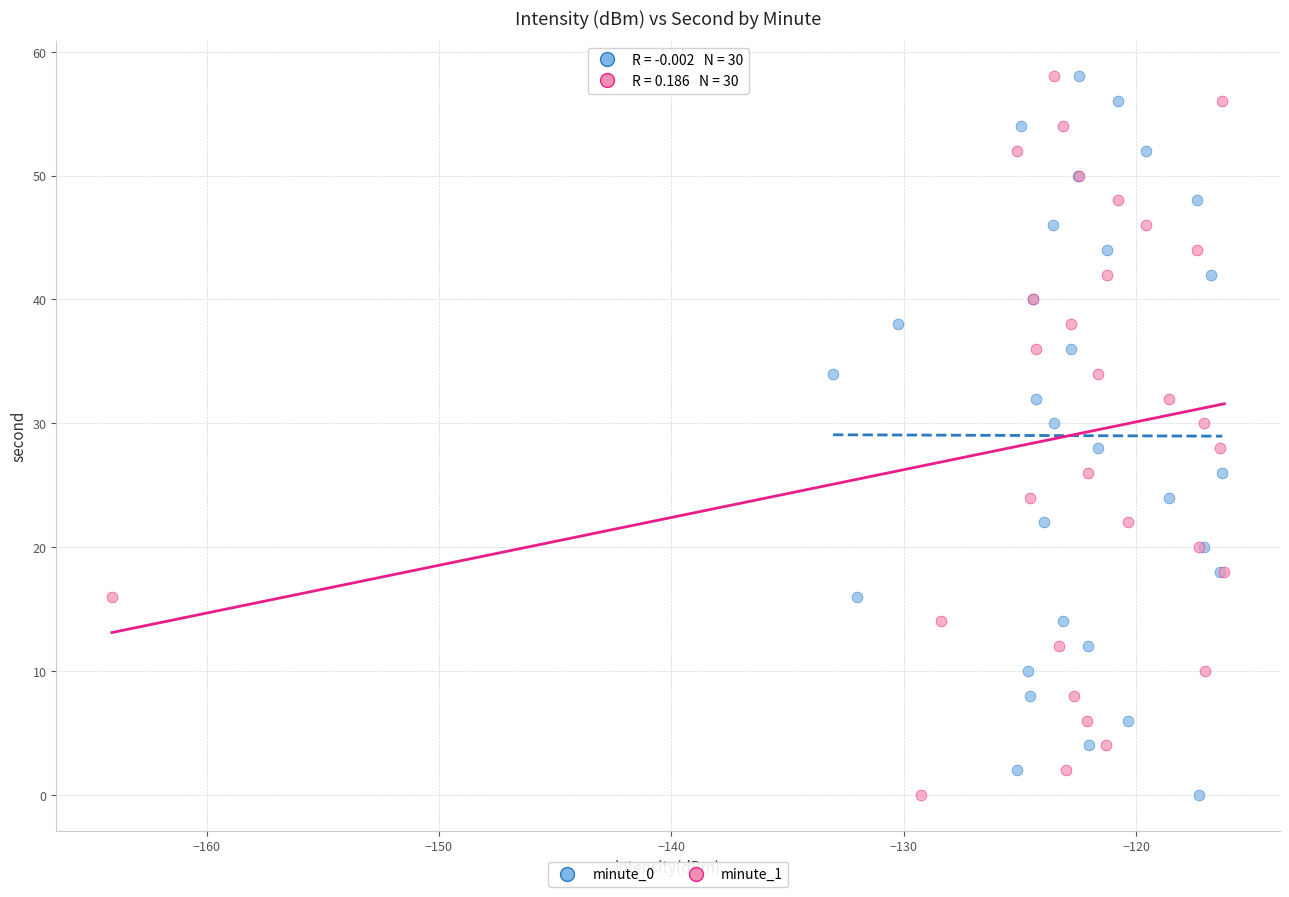

What are all the series names shown in the legend?

minute_0, minute_1